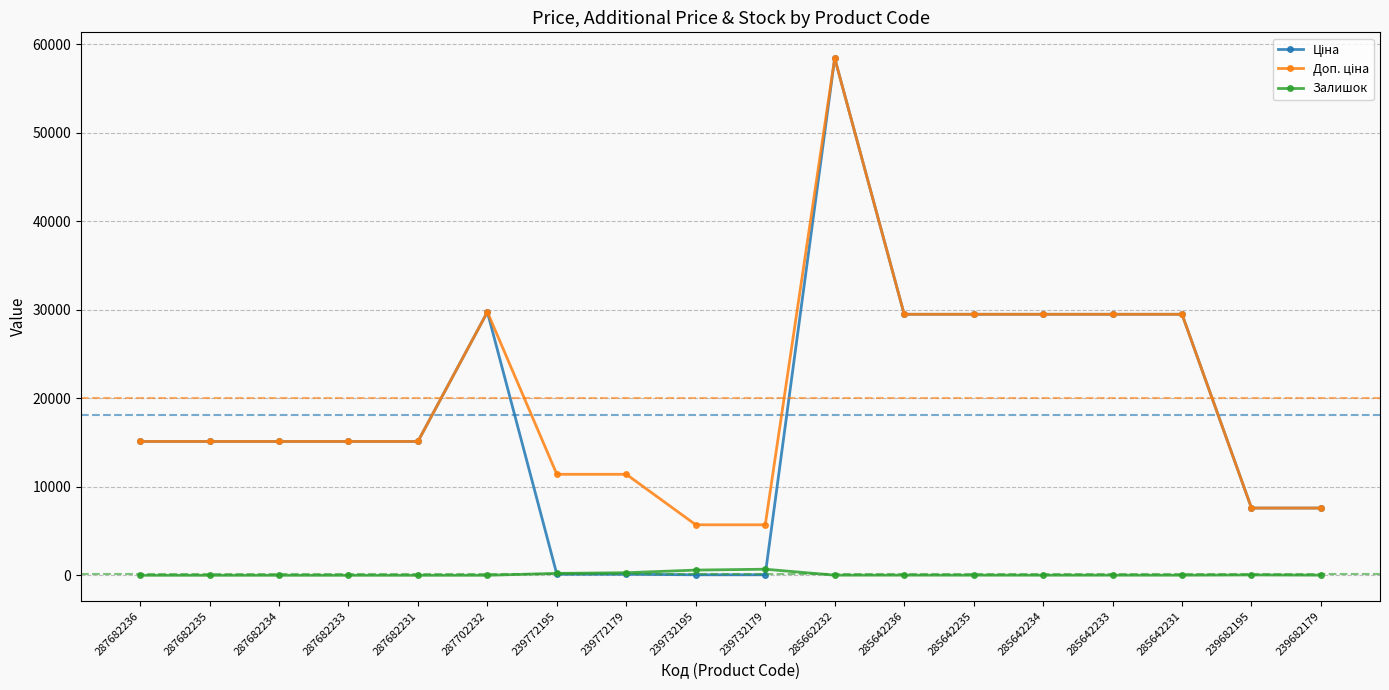

Count the number of data series in this chart.

3